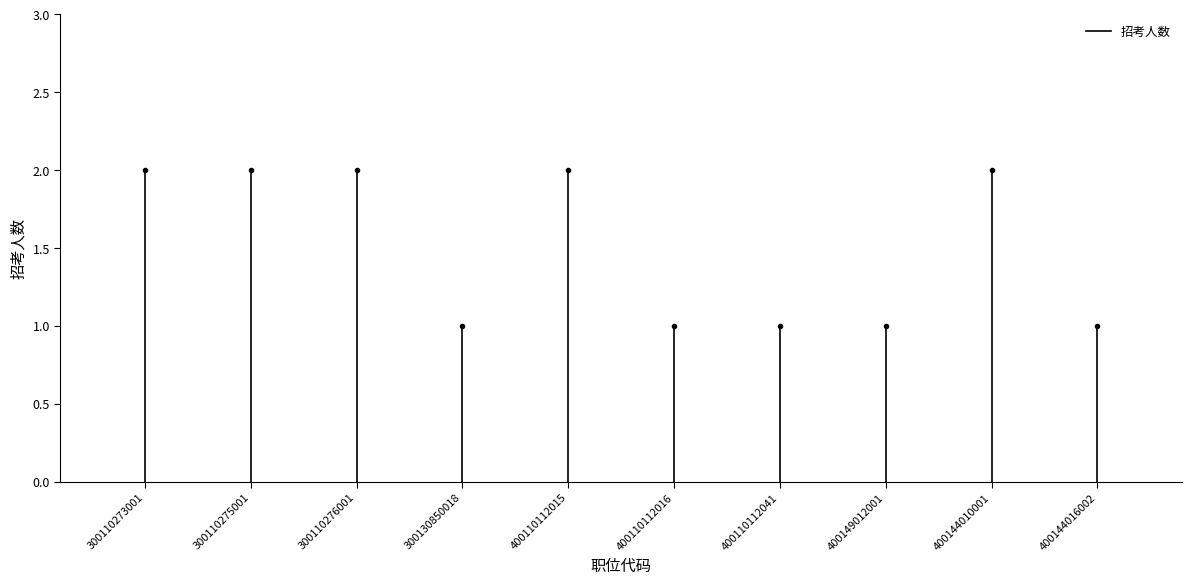

How many lines are shown in the chart?

1